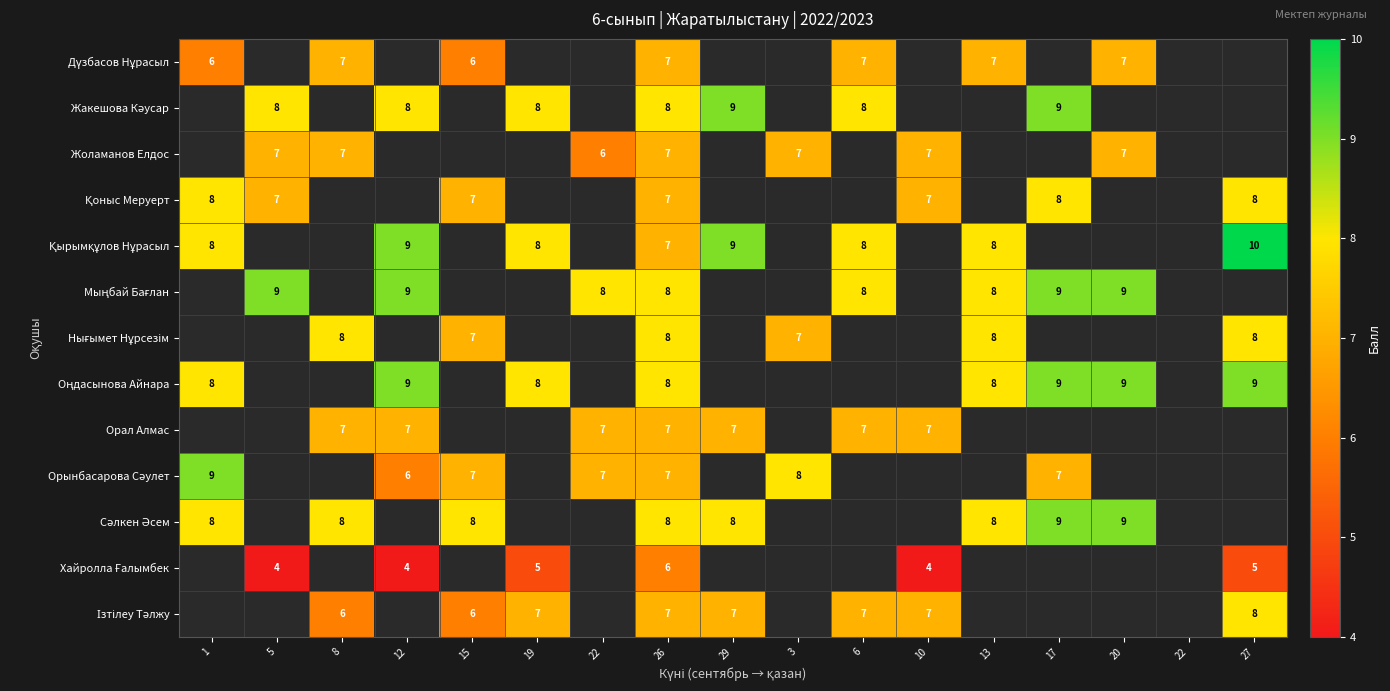

At how many categories does at least one series exceed 5?

16